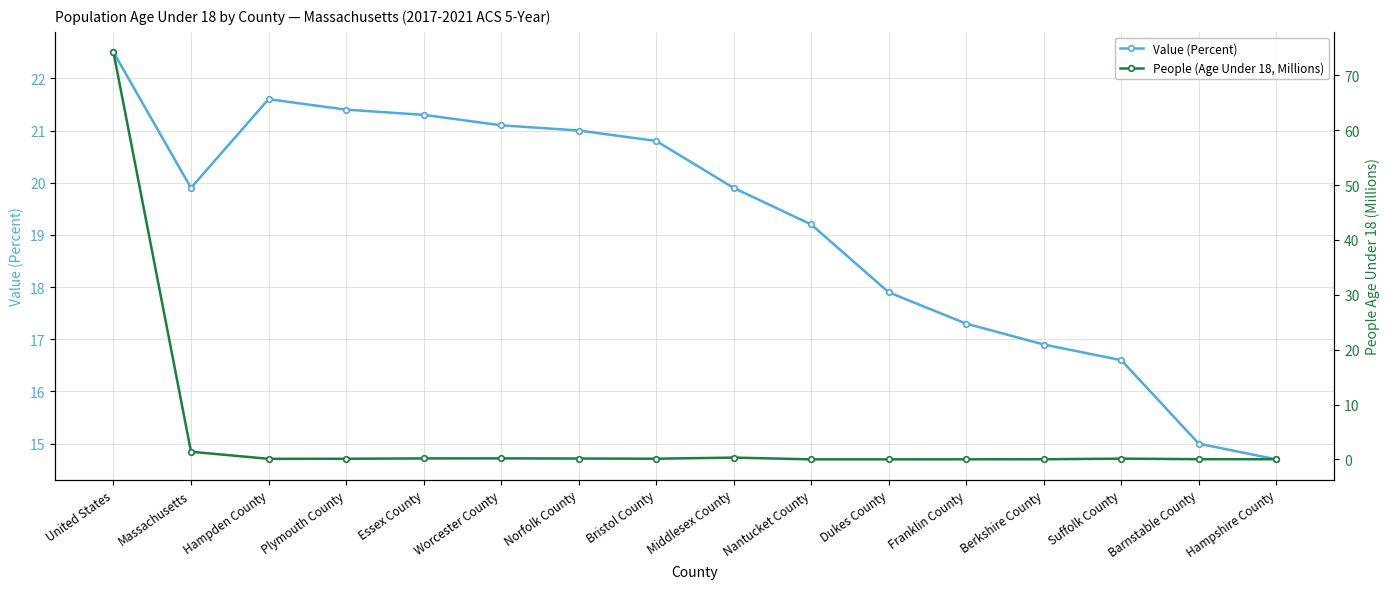

Count the number of data series in this chart.

2